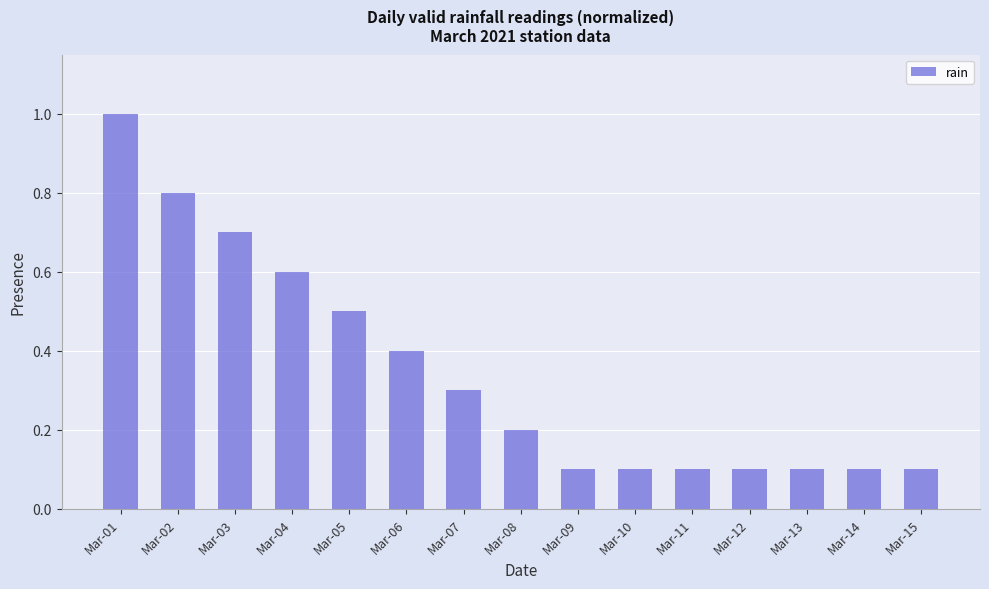

The chart shows a value of 0.8 at Mar-02. True or false?

True